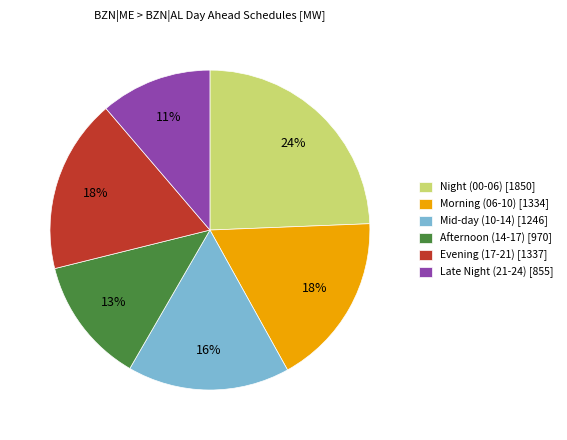

What is the largest slice in the pie chart?

Night (00-06) [1850]